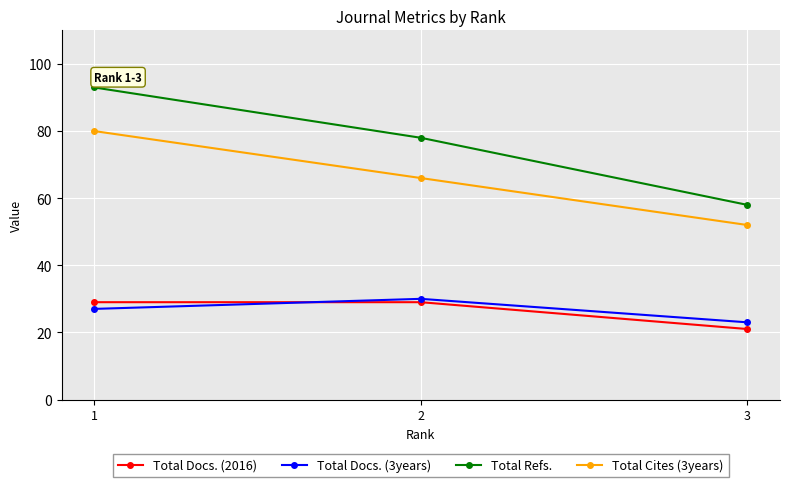

How many values in the Total Refs. series are below 78?

1